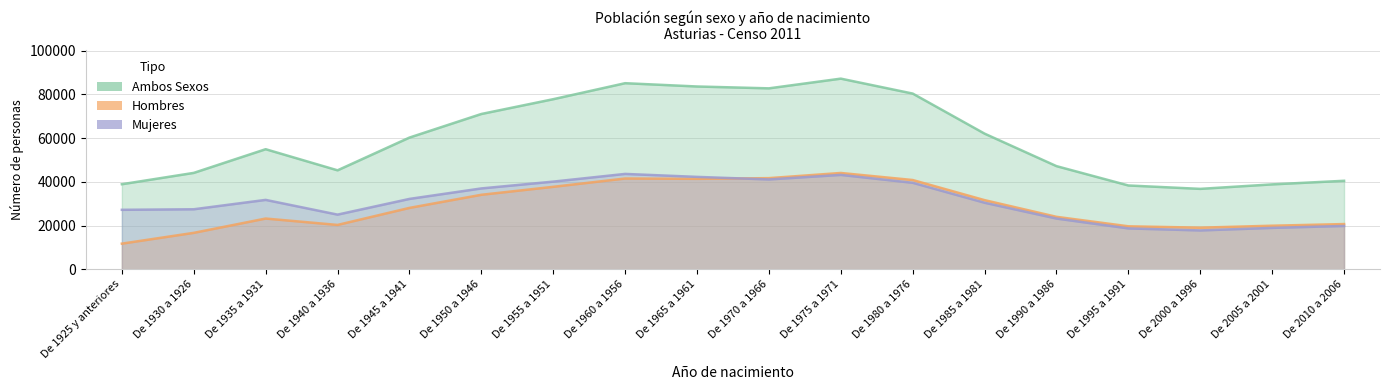

Where is Ambos nearest to the value 62004?

De 1985 a 1981